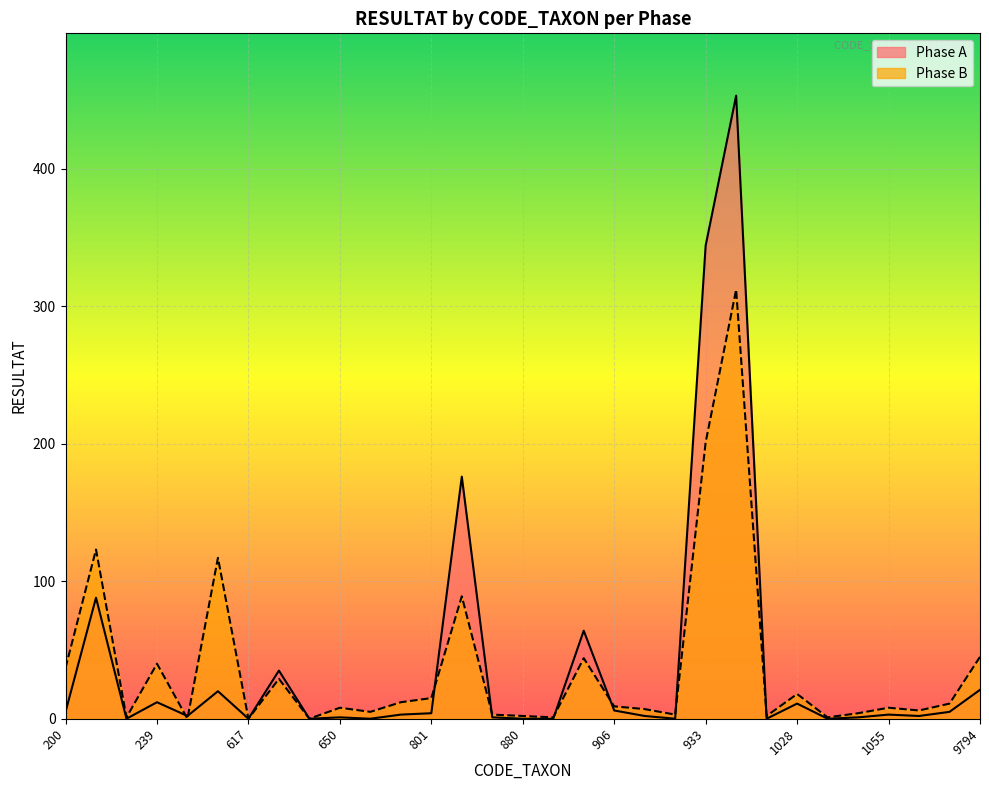

Which category has the lowest value in the Phase B series?

312